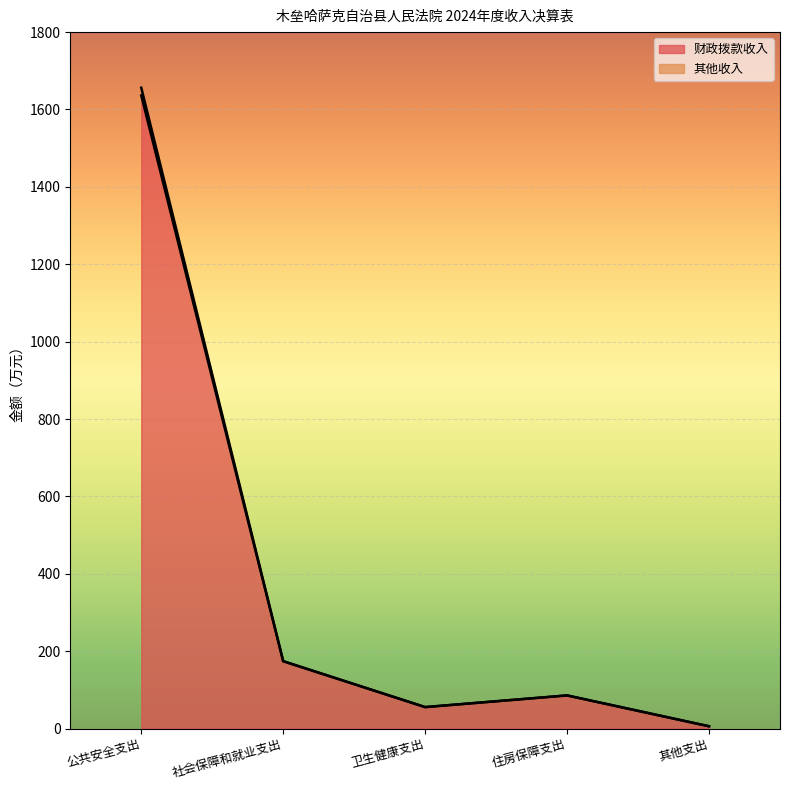

Which label corresponds to the smallest value in the chart?

其他支出